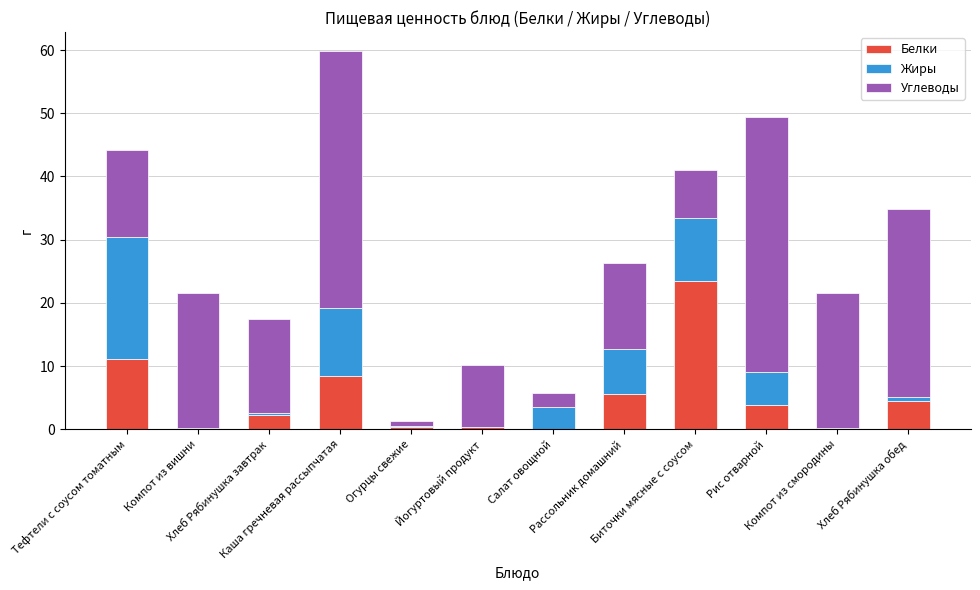

What is the highest value of the Белки series?

23.5